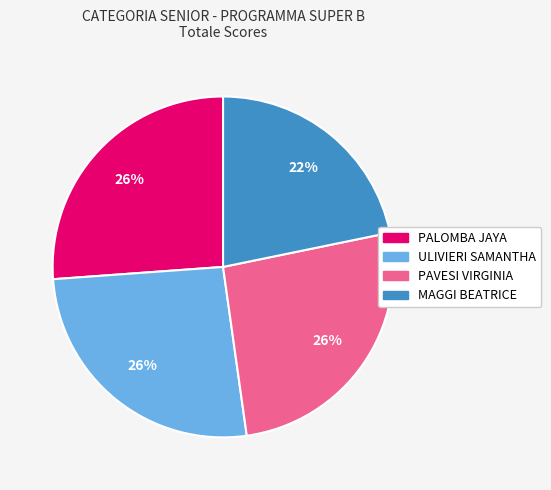

Combined, do PALOMBA JAYA and MAGGI BEATRICE account for over 50%?

No